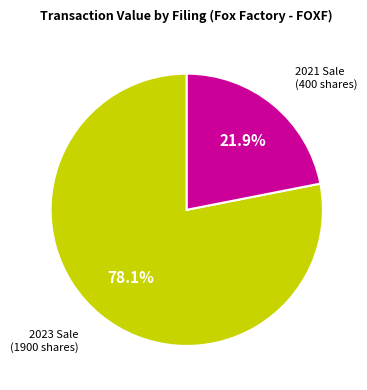

What percentage do 2021 Sale (400 shares) and 2023 Sale (1900 shares) together represent?

100.0%